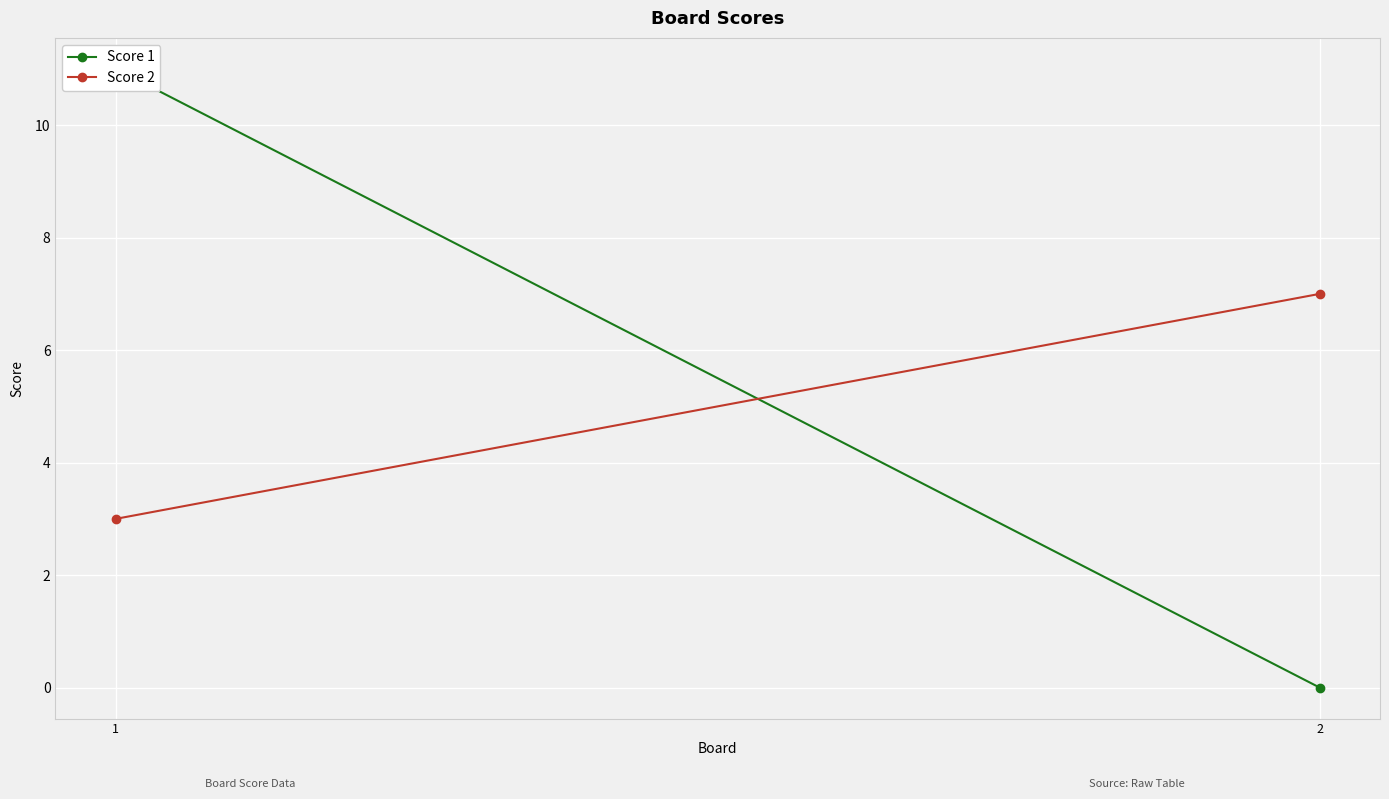

At 2, list the series in order from smallest to largest.

Score 1, Score 2